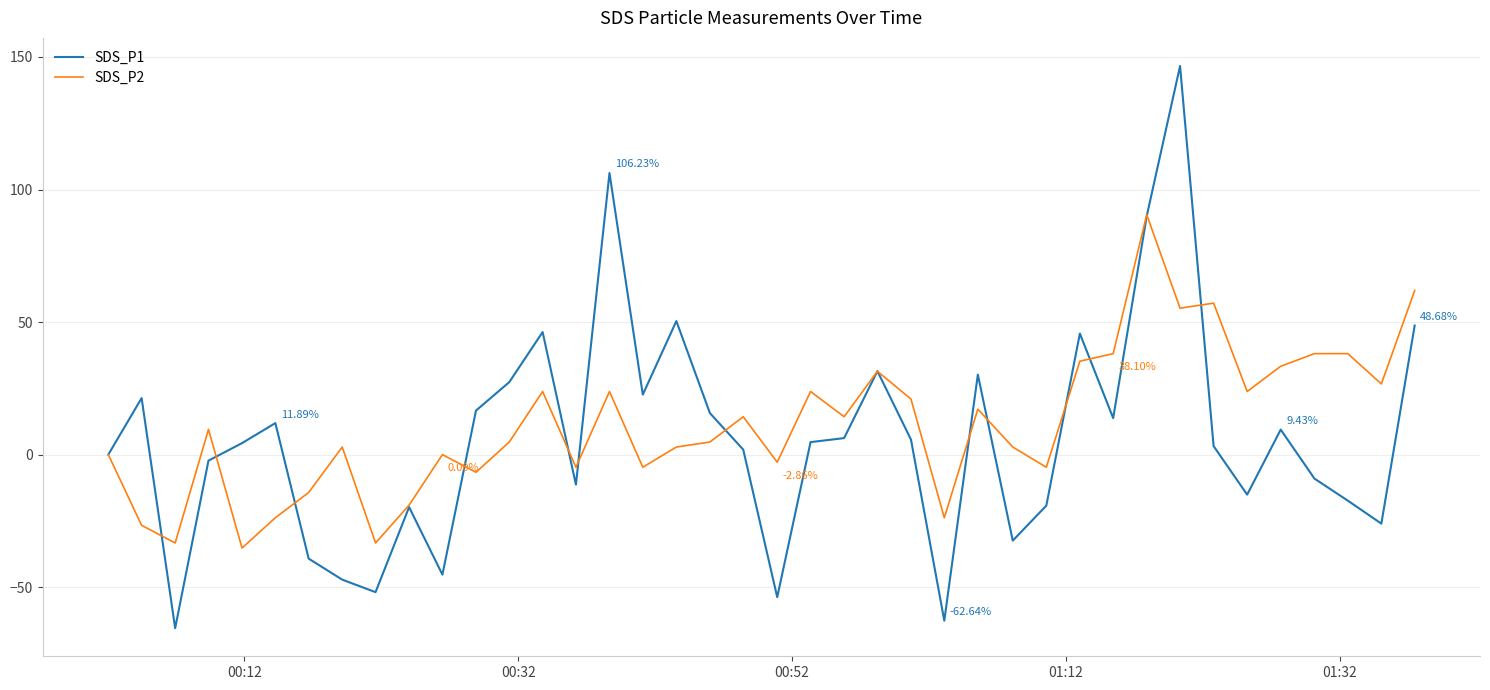

Which series has the largest range (max minus min)?

SDS_P1